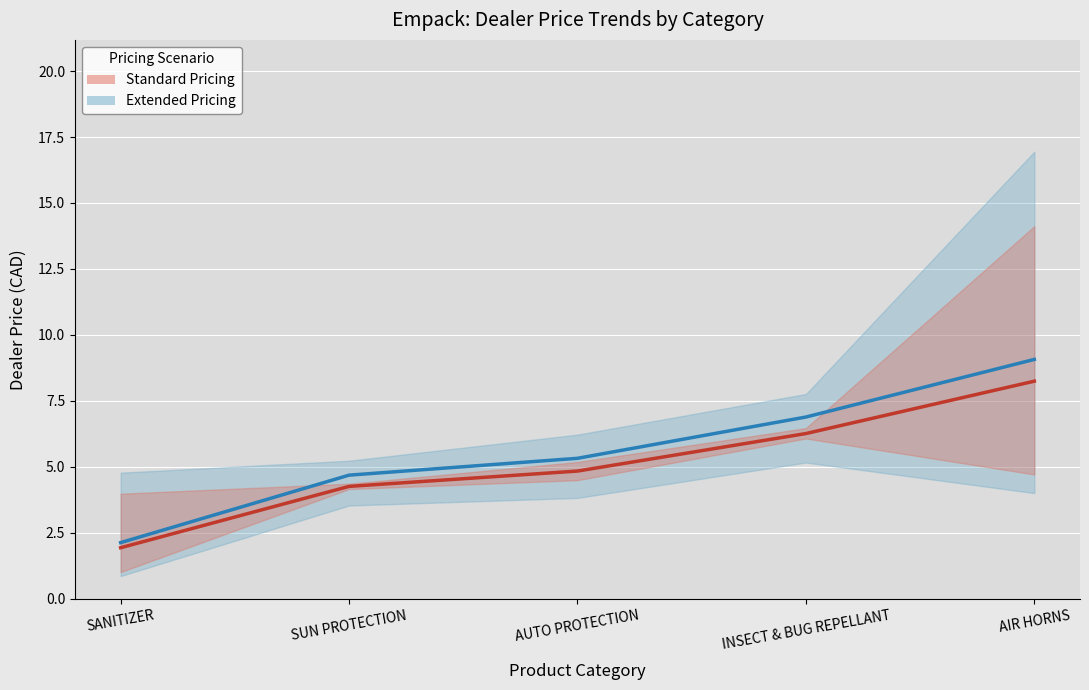

What is the difference between the maximum and minimum values in the Extended Pricing series?

6.9